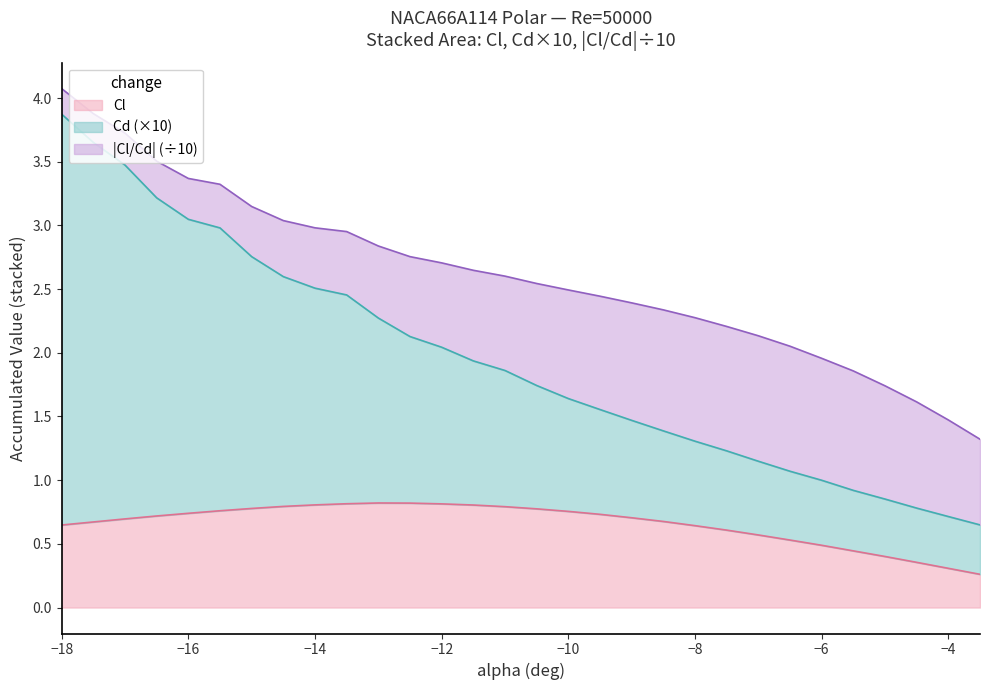

At which category is the sum across all series the highest?

−18